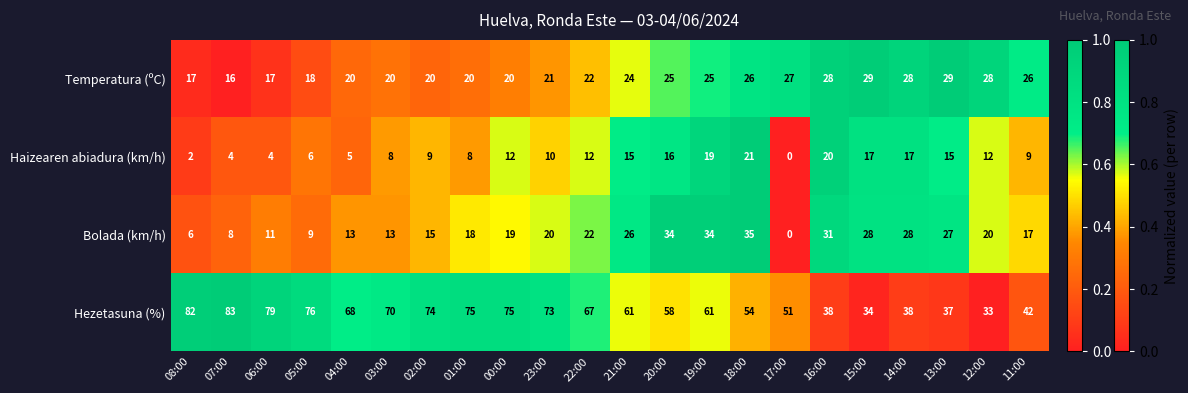

What is the spread (max minus min) of values at 13:00?

22